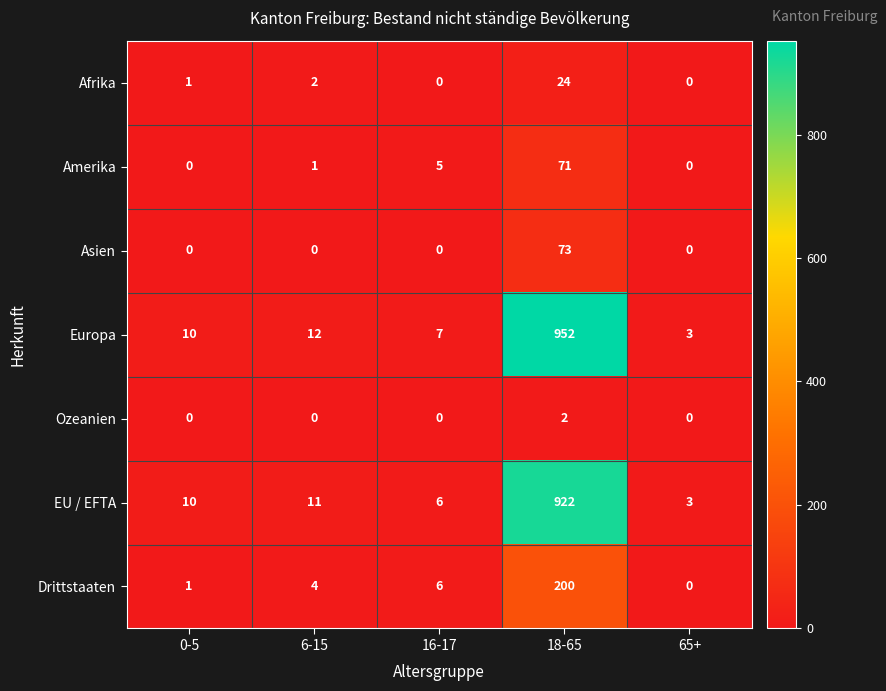

Which series has the widest spread of values?

Europa